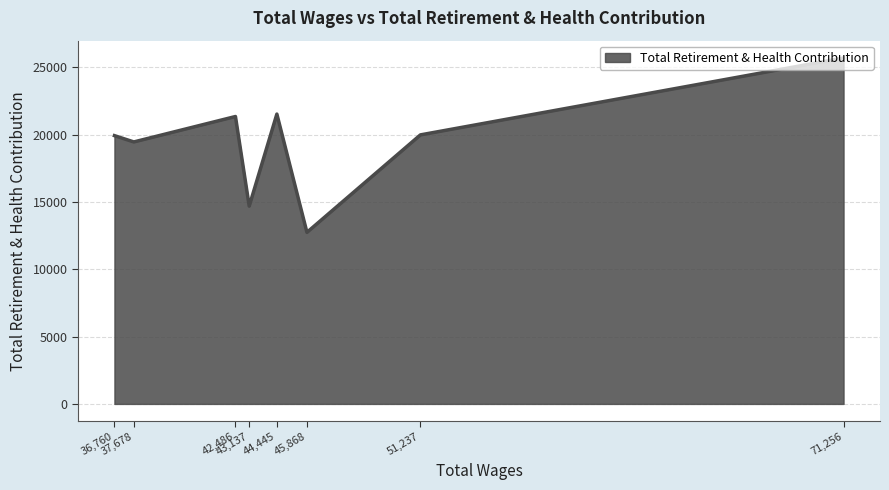

What is the minimum value shown in the chart?

12744